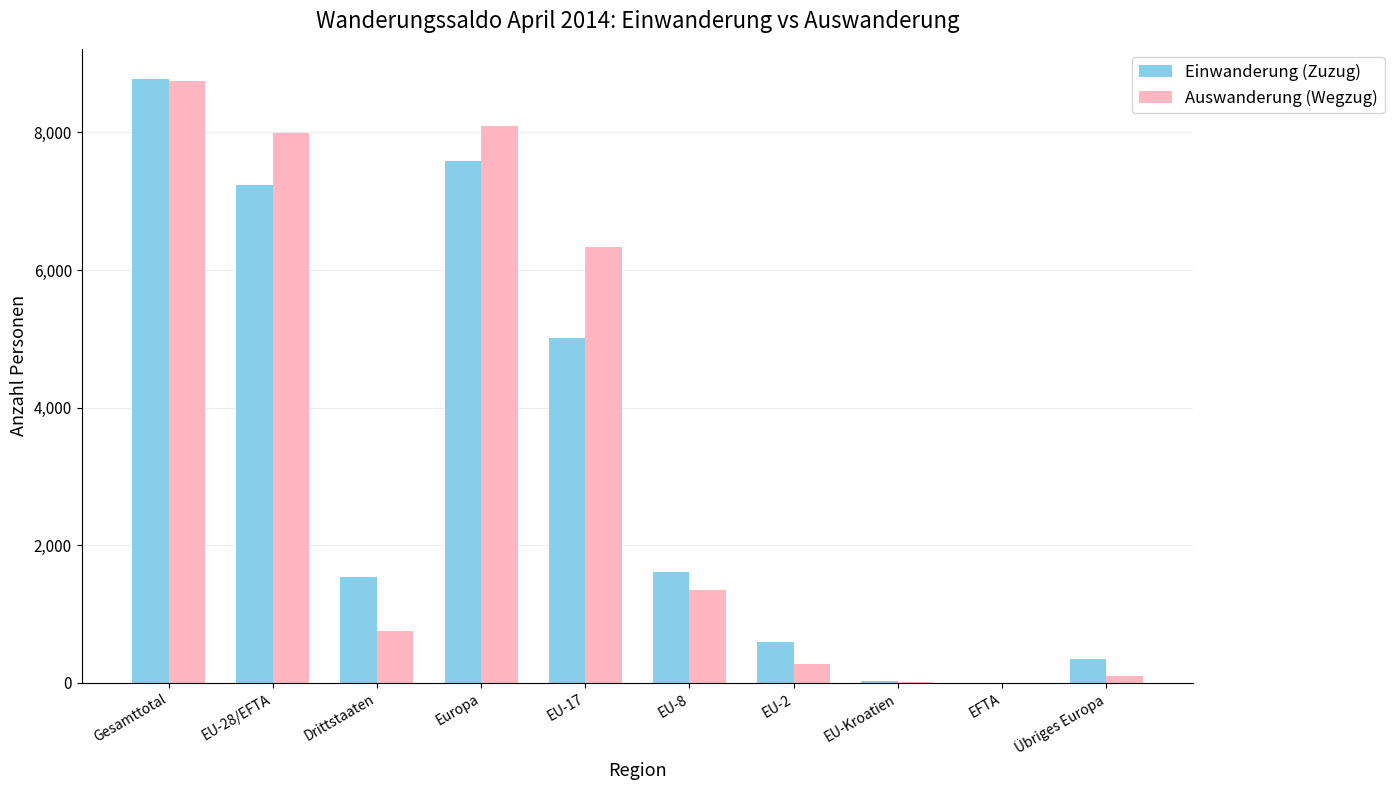

The Einwanderung (Zuzug) series shows 1606 at EU-8. True or false?

True